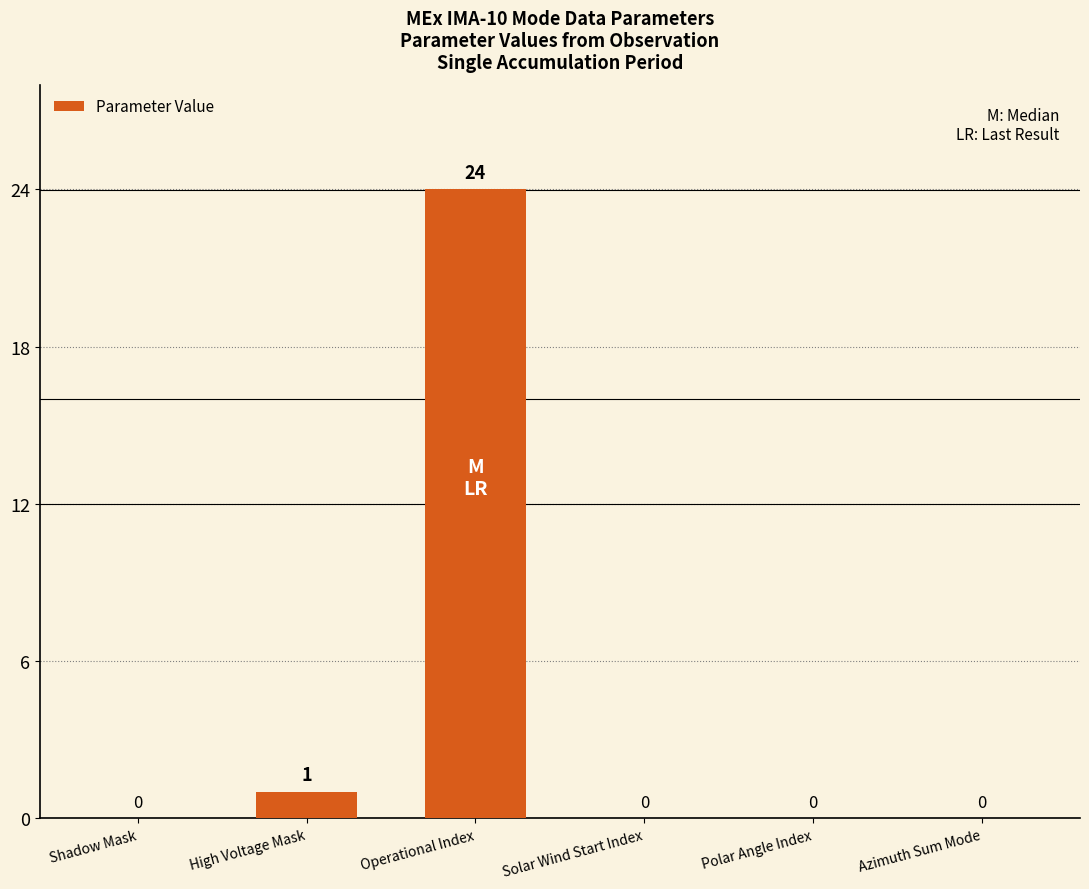

Reading left to right, list all the values displayed in this chart.

Shadow Mask=0	High Voltage Mask=1	Operational Index=24	Solar Wind Start Index=0	Polar Angle Index=0	Azimuth Sum Mode=0